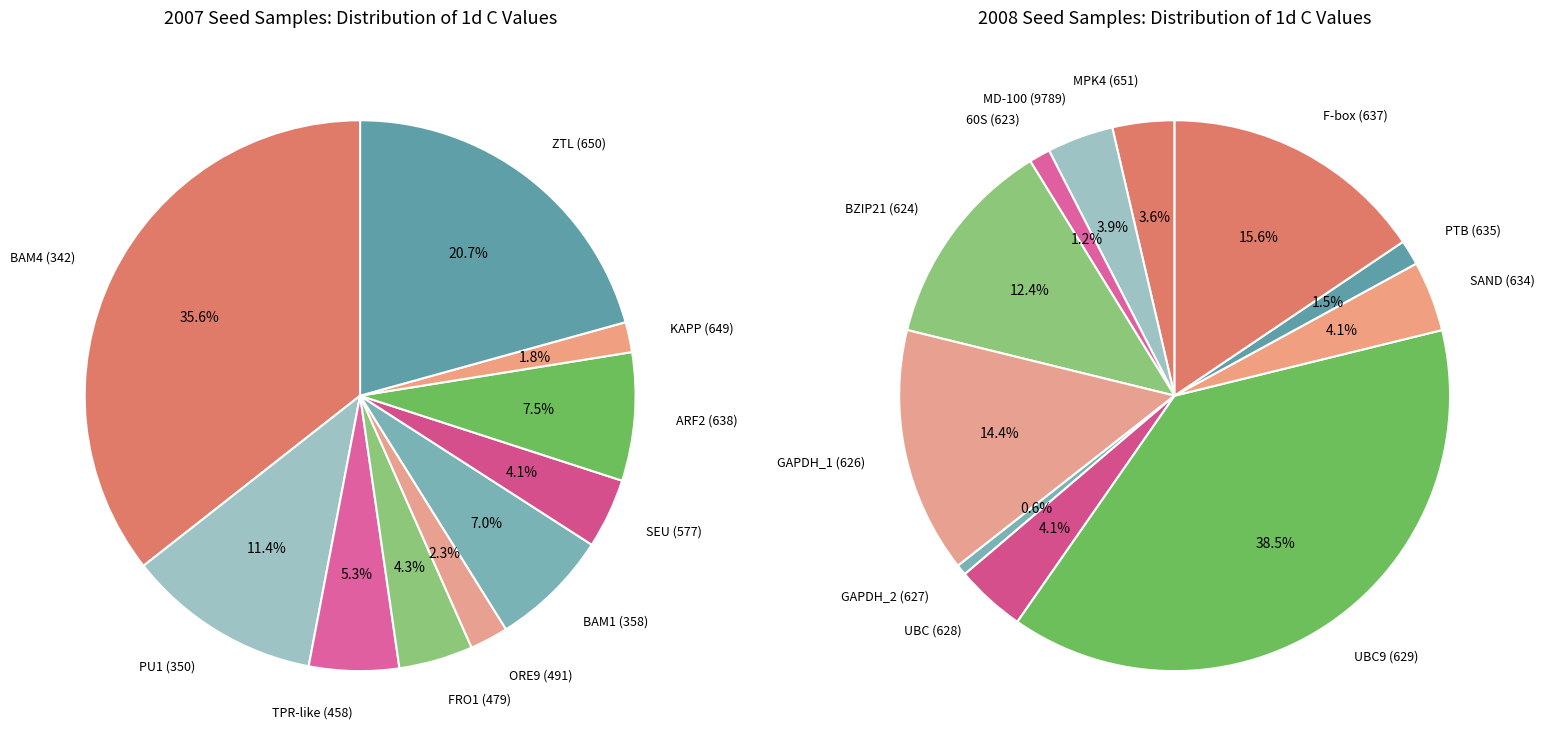

The 60S (623) slice represents 1% of the pie. True or false?

False